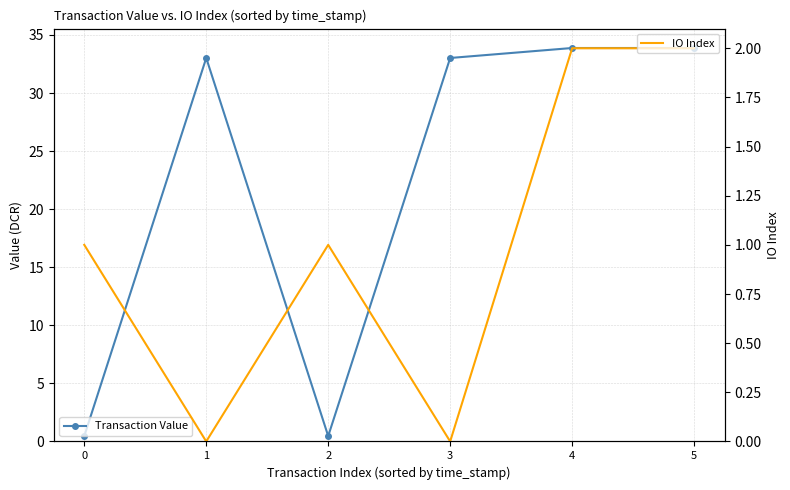

Does the chart have visible grid lines?

Yes